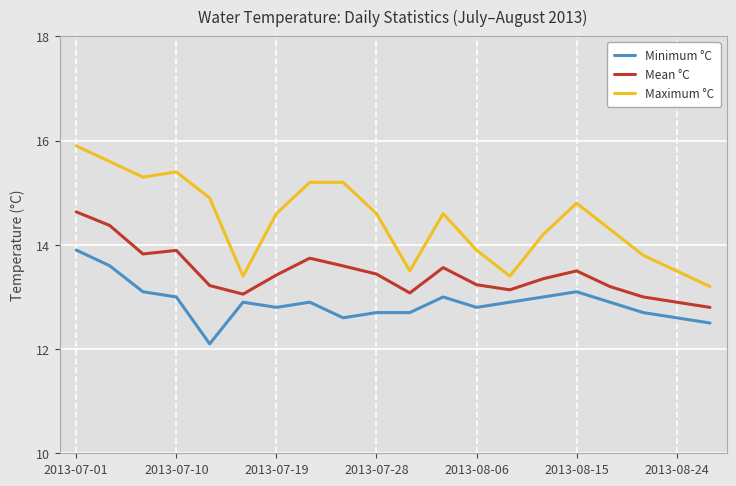

What is the smallest value displayed?

12.1